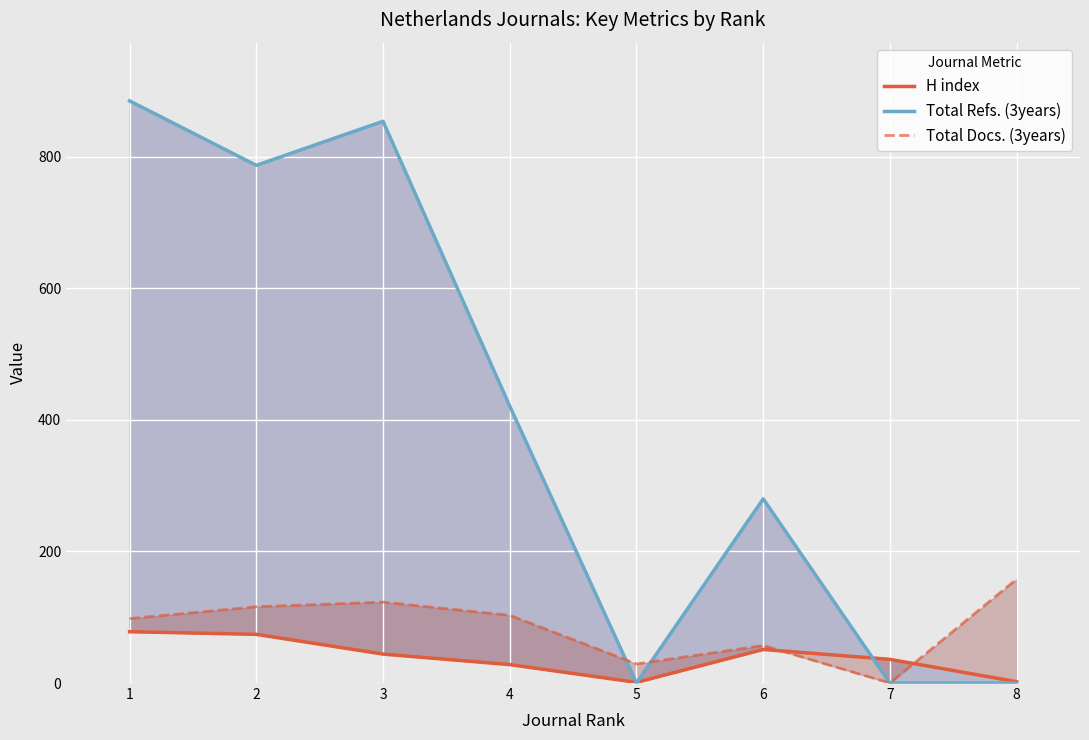

Which series has the largest total across all categories?

Total Refs. (3years)